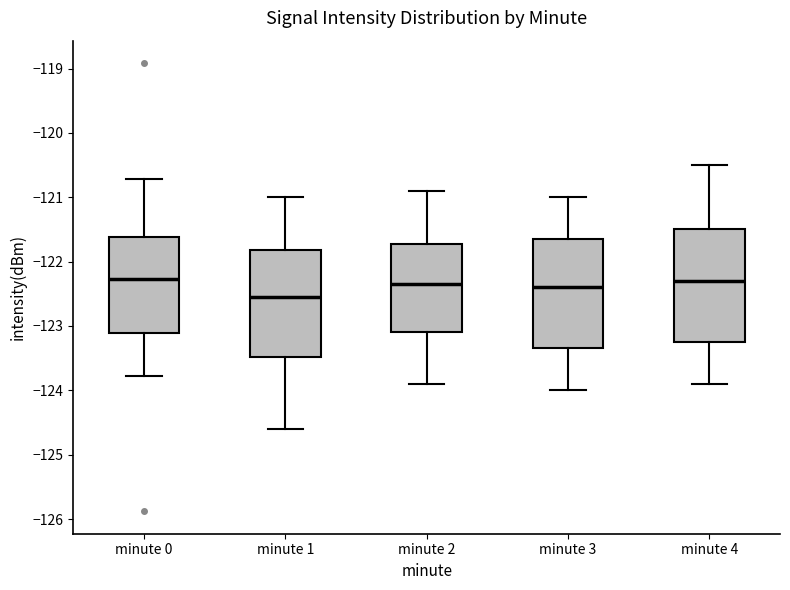

Where does the median line of the box for minute 3 sit on the y-axis? The values are not printed on the chart, so give them approximately, as read against the axis.

-122.4